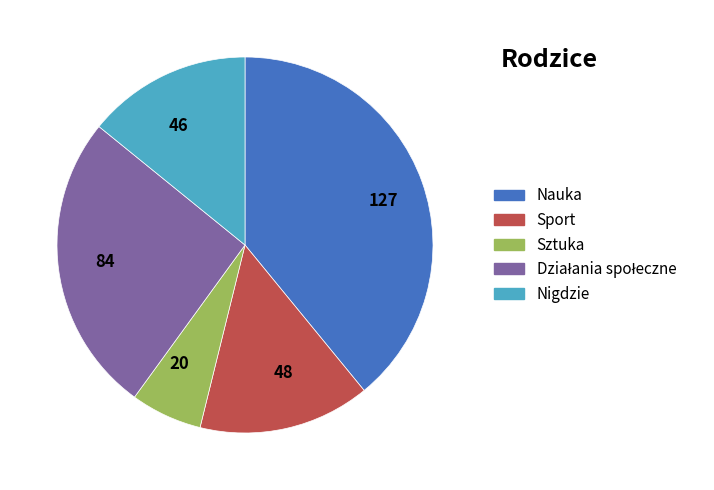

Is the sum of 127 and 48 greater than half?

Yes